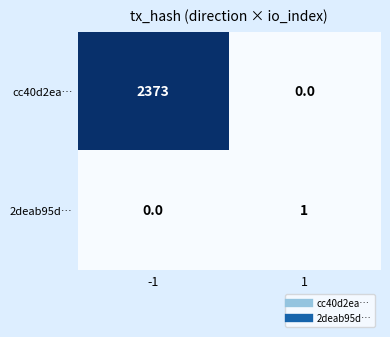

Read the cc40d2ea… value at -1.

2373